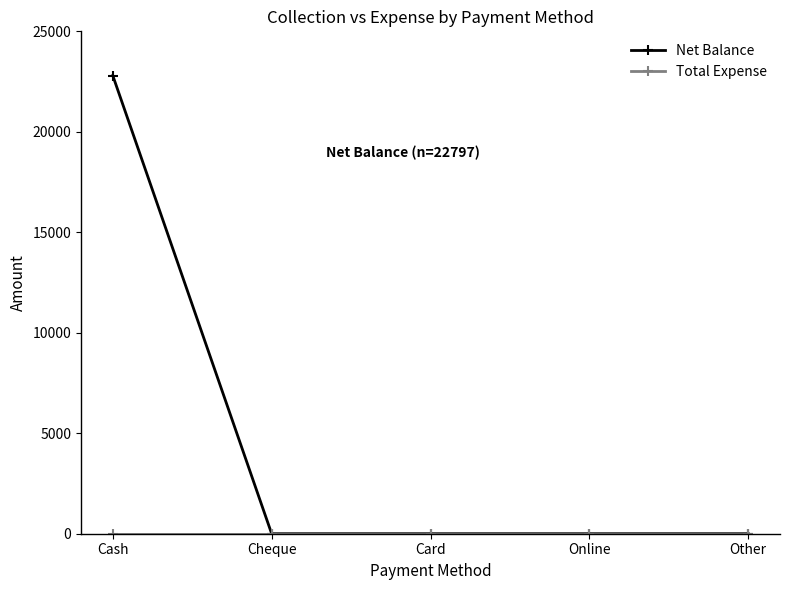

The Net Balance series shows 6280 at Cash. True or false?

False